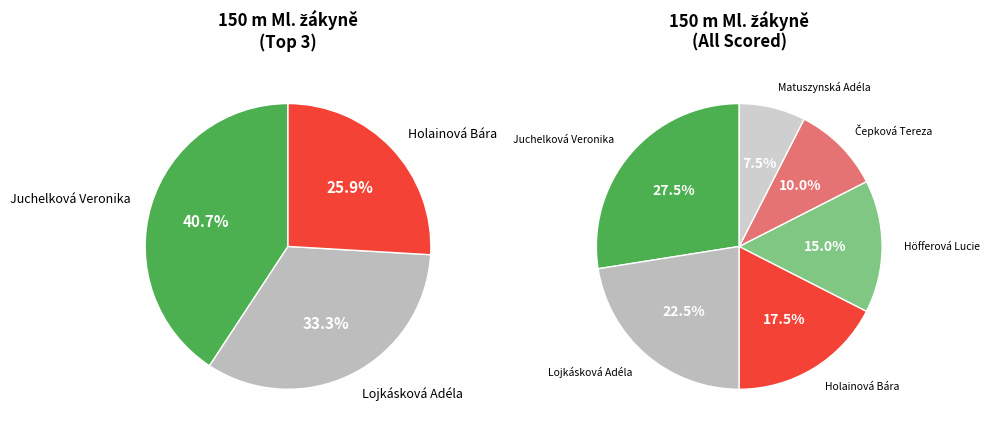

Is the sum of Matuszynská Adéla and Čepková Tereza greater than half?

No